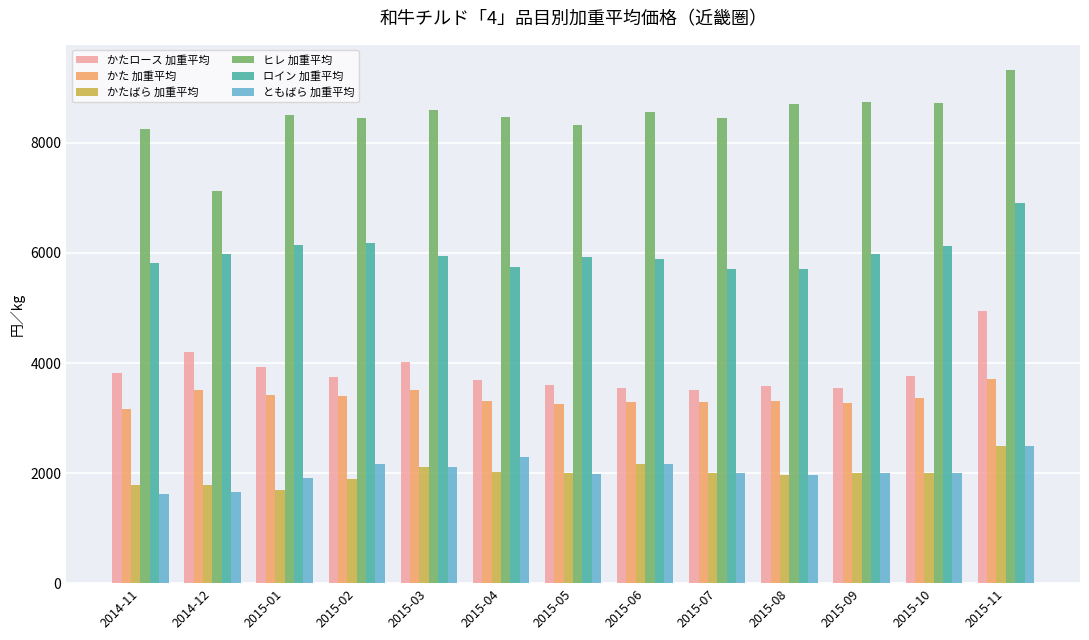

How many values in the かた 加重平均 series are below 3314?

6